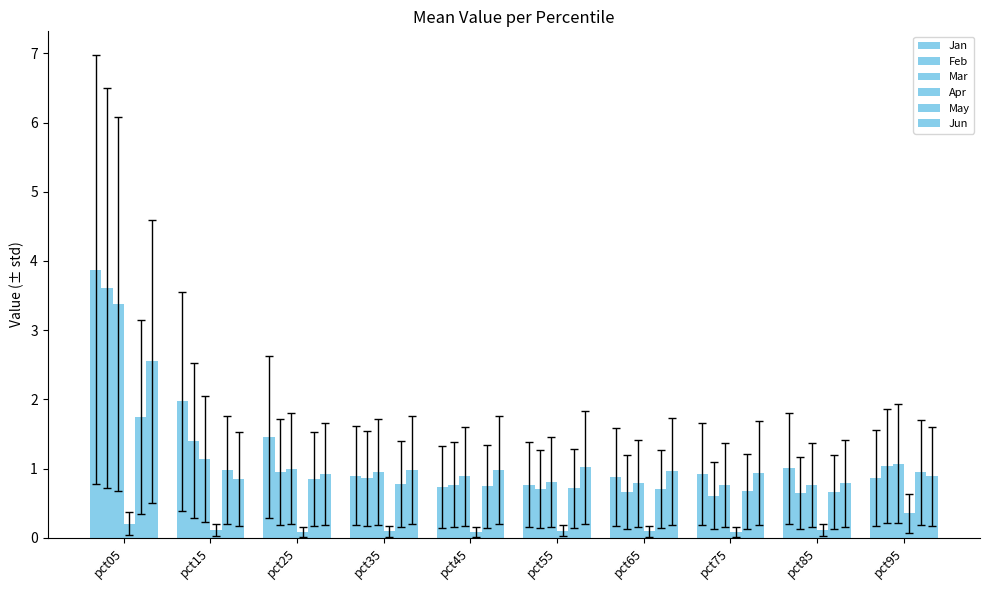

Rank the series at pct35 from lowest to highest value.

Apr, May, Feb, Jan, Mar, Jun